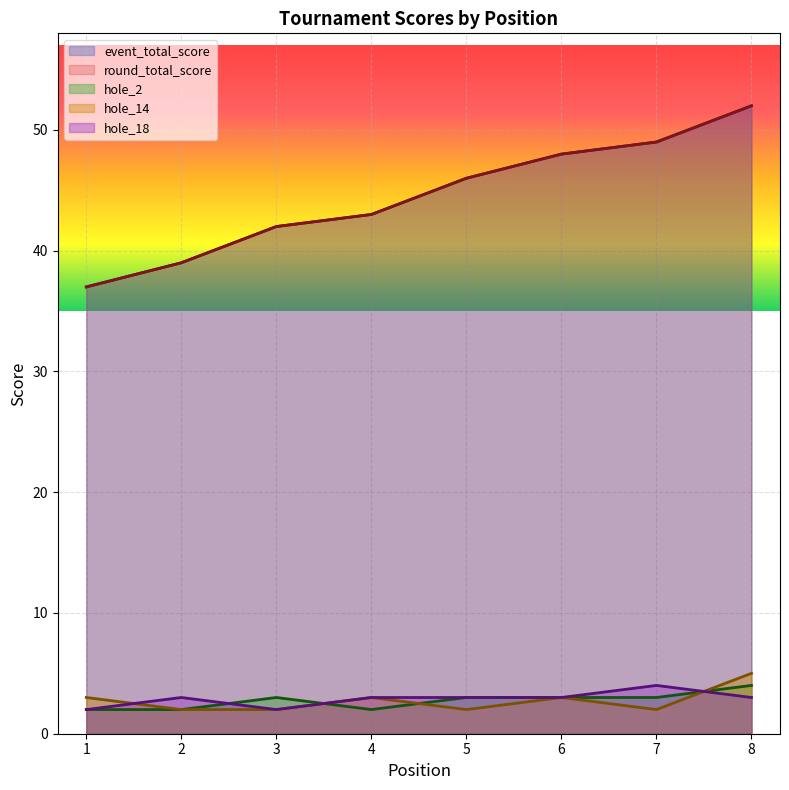

How many interior local peaks does the hole_18 series have?

2